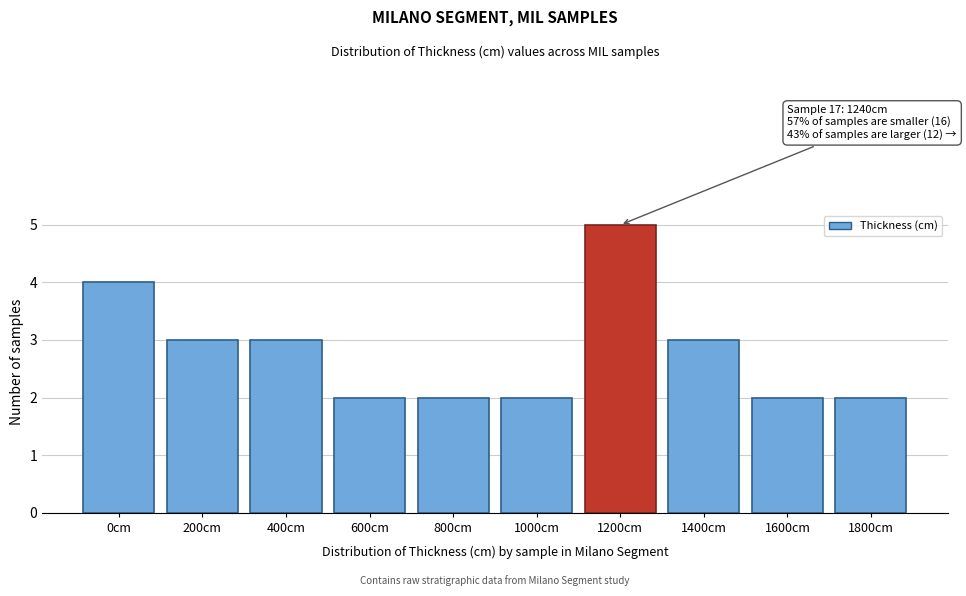

Reading right to left, extract all data points from this chart.

2	2	3	5	2	2	2	3	3	4